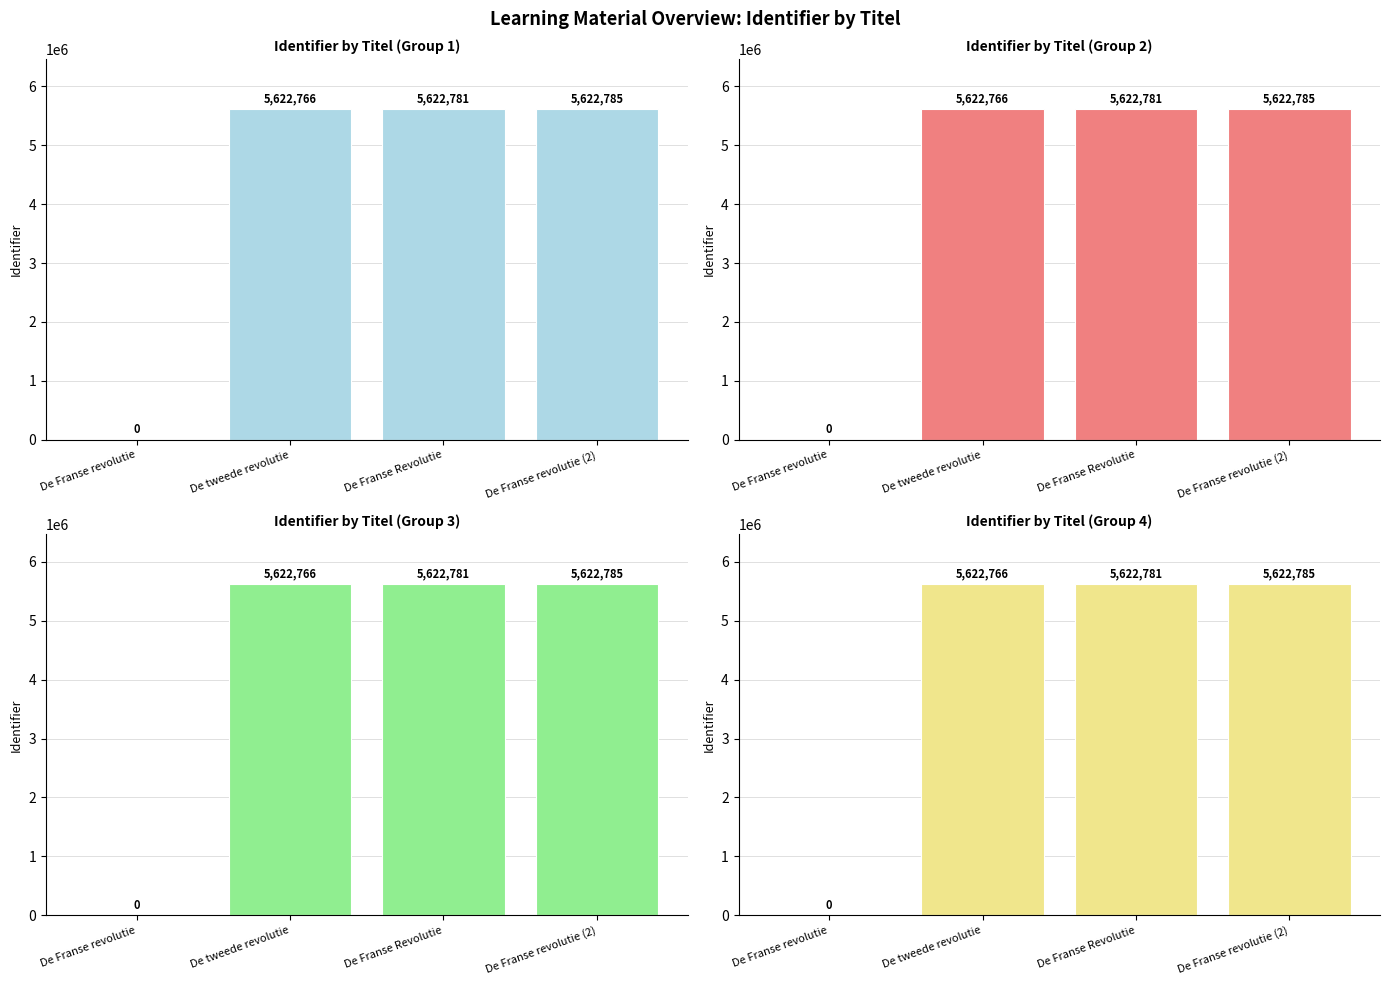

What position from the right is De Franse Revolutie?

2